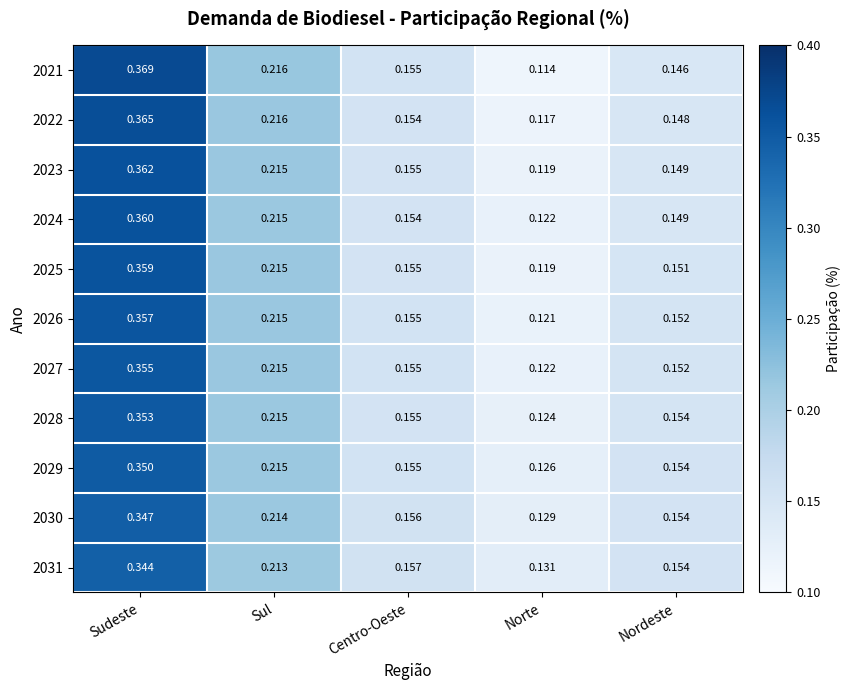

Where is 2031 nearest to the value 0?

Norte